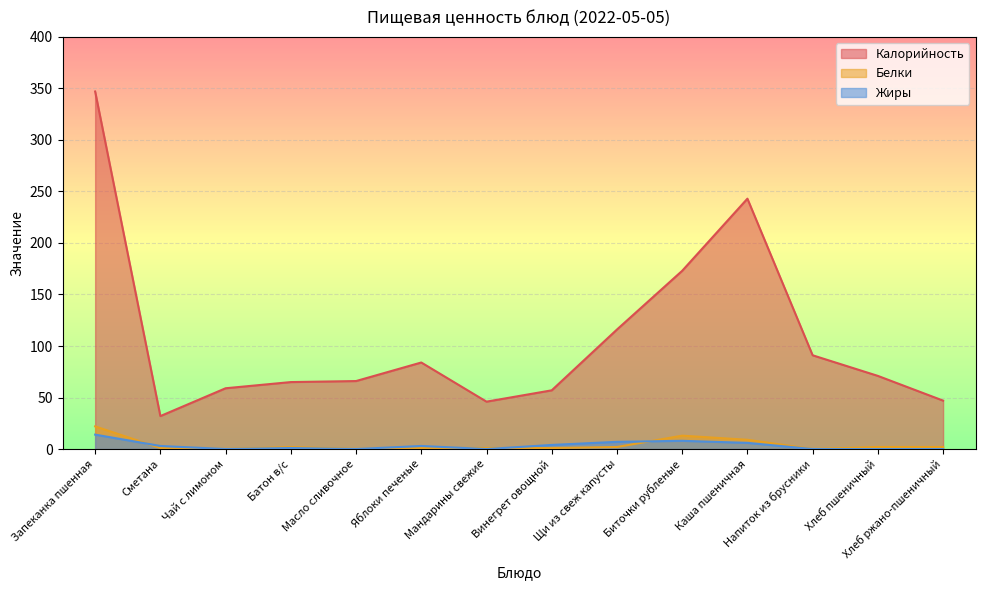

True or false: Калорийность and Белки cross at least once.

False